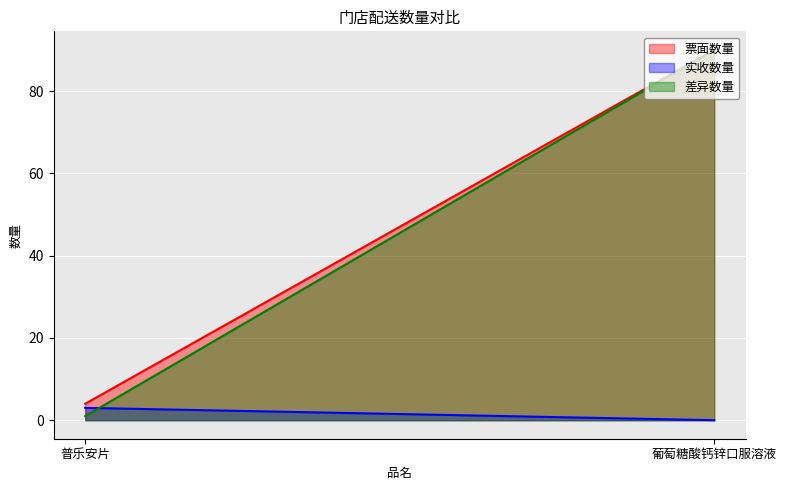

Rank the categories by 票面数量 value from highest to lowest.

葡萄糖酸钙锌口服溶液, 普乐安片